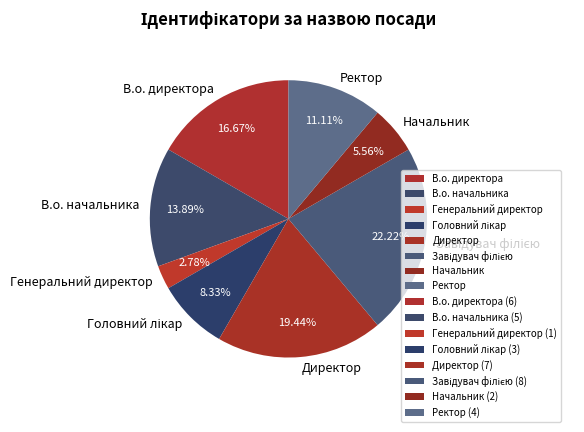

To the nearest percent, what portion does Директор represent?

19%